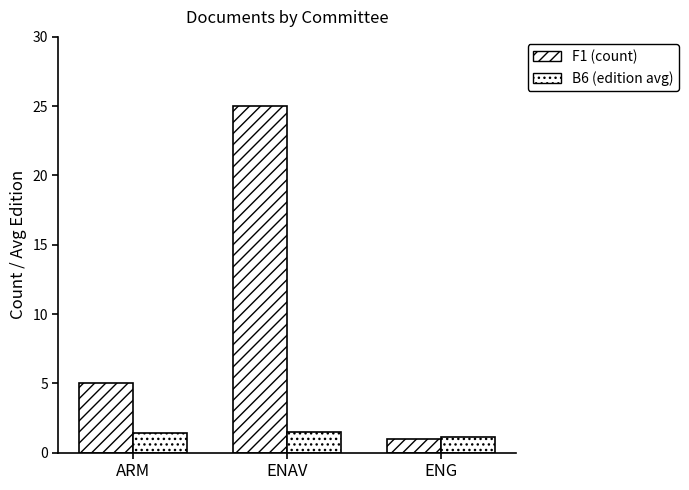

At which label does F1 (count) first exceed 5?

ENAV